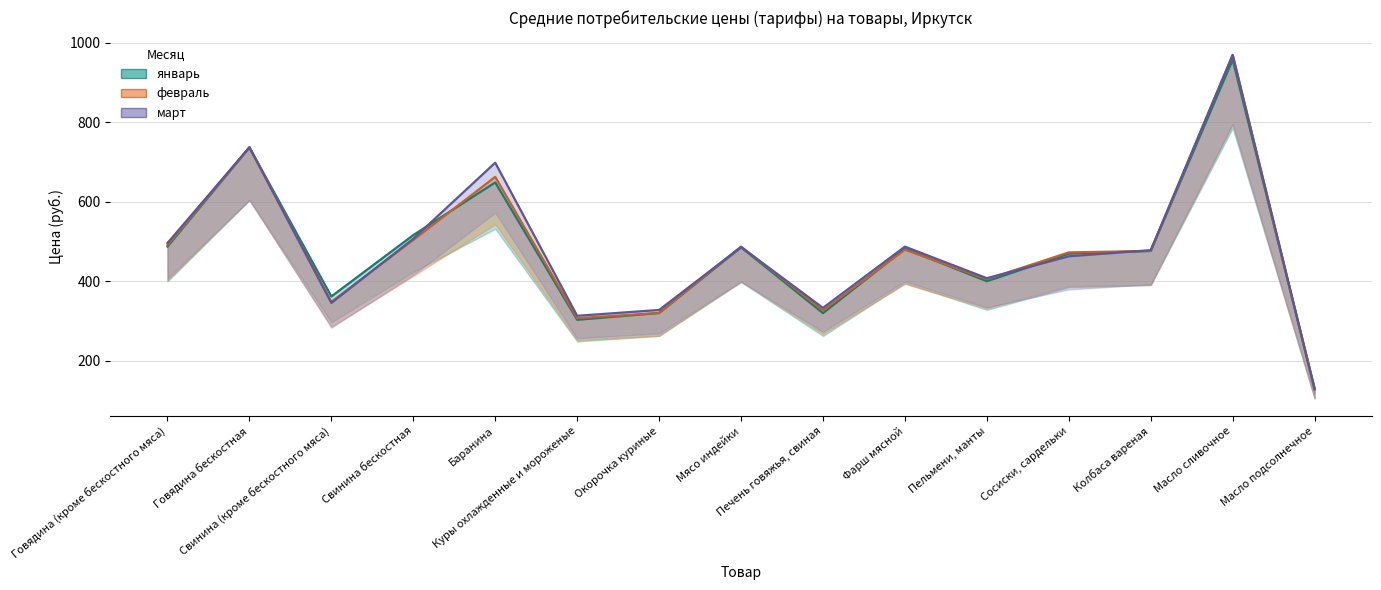

How many lines are shown in the chart?

3